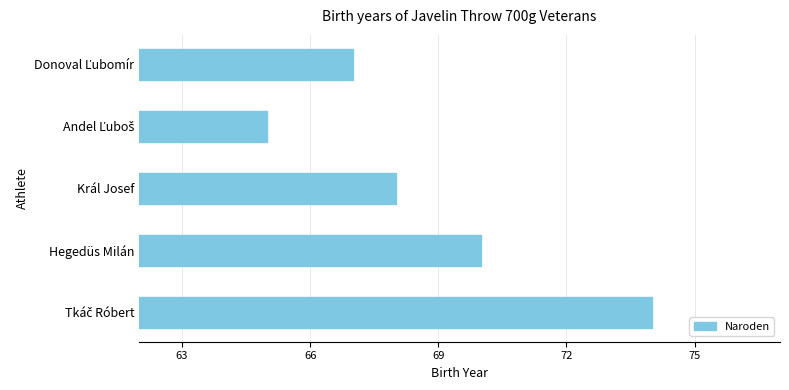

Does the chart contain stacked bars?

No